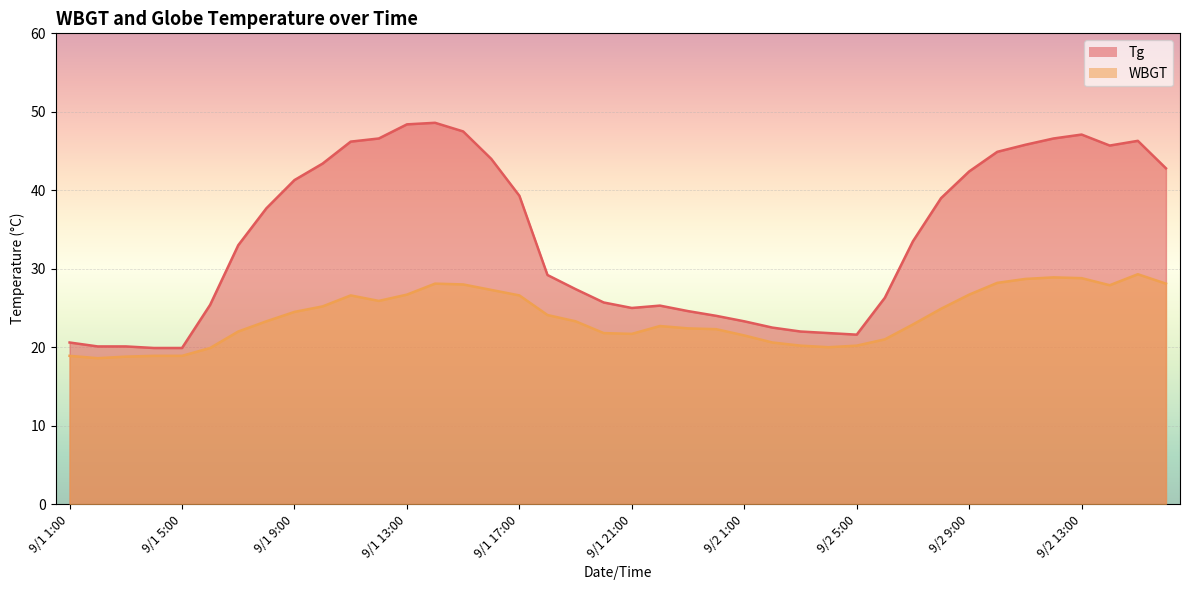

In Tg, how many points are lower than both neighbors (excluding endpoints)?

3